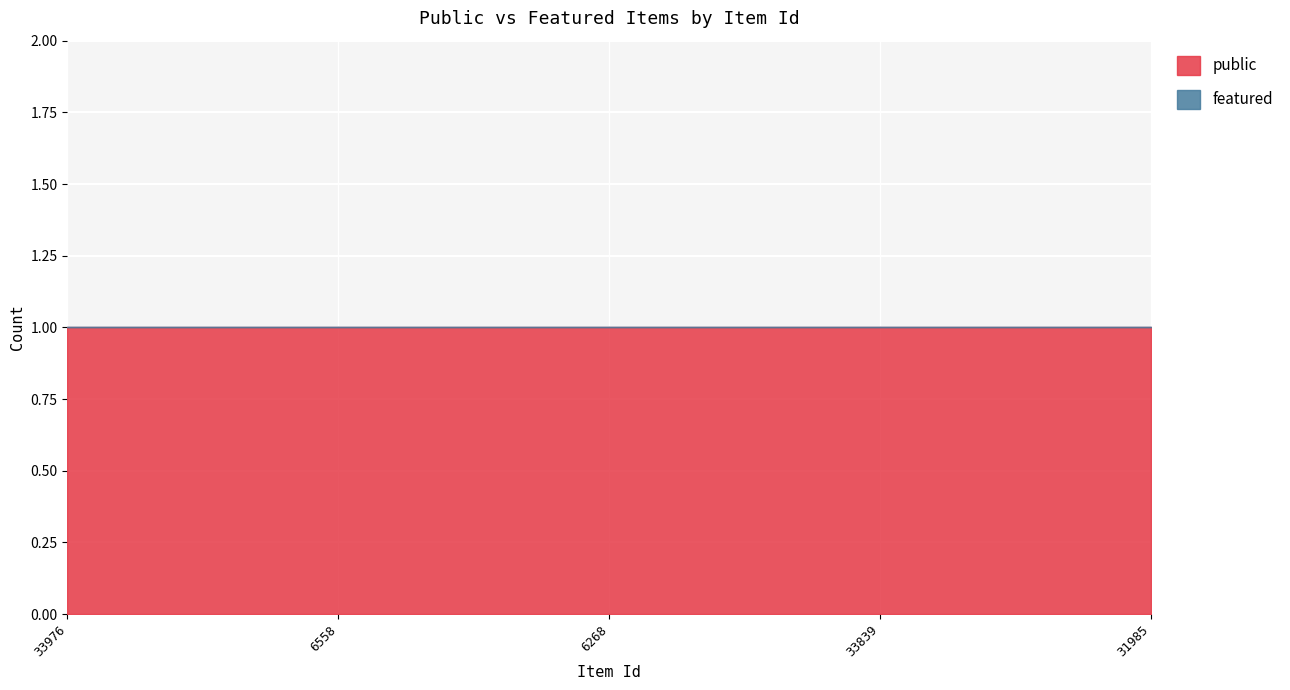

Which series has the widest spread of values?

public